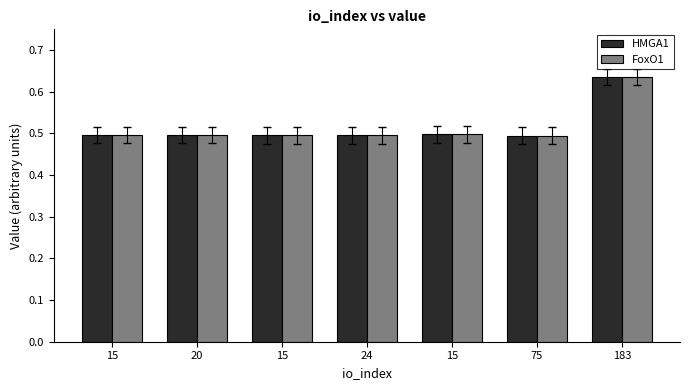

At how many categories does at least one series exceed 0?

7